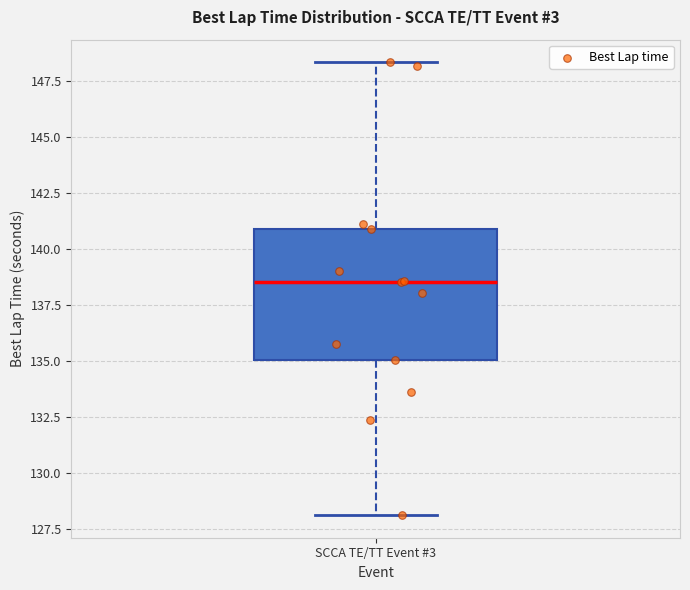

Transcribe this box plot: give where the median line is, the range the box spans, and where the two whiskers end, as read against the y-axis. The values are not printed on the chart, so give them approximately, as read against the axis.

median 138.5, box 135.0 to 141.0, whiskers 128.0 to 148.5